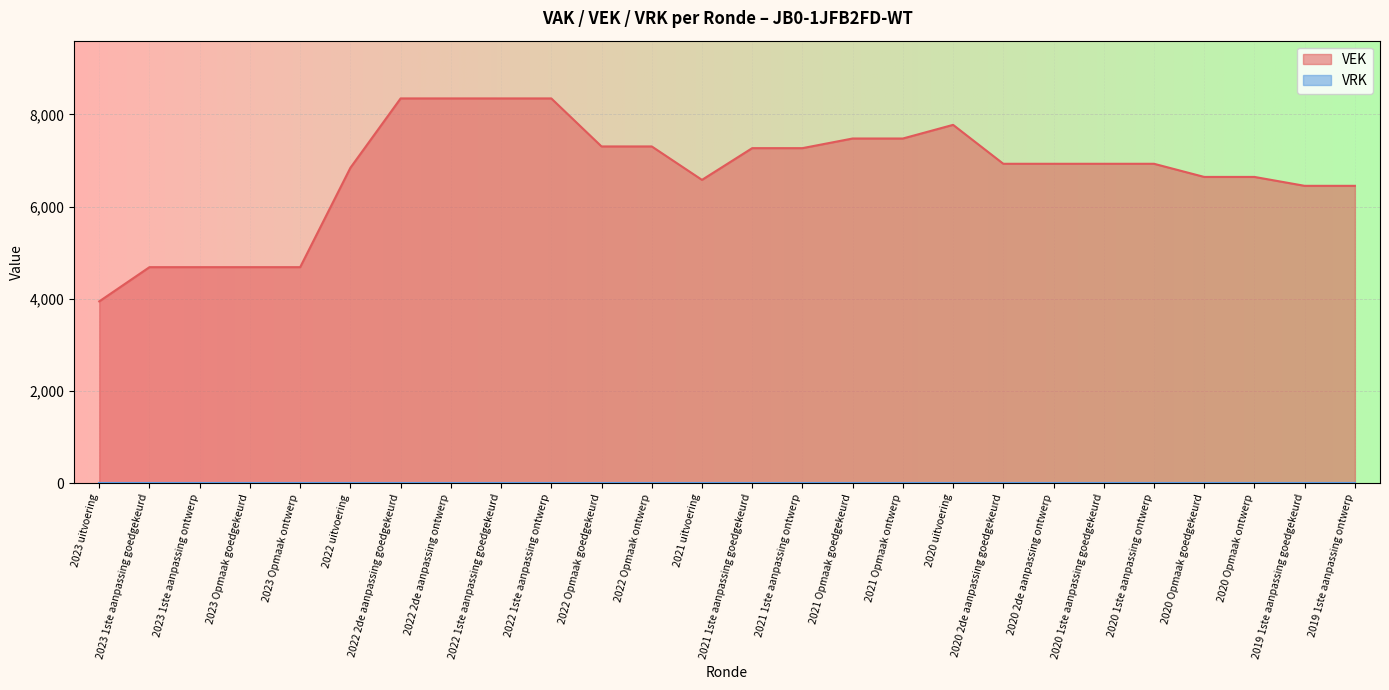

The chart shows a value of 4293 at 2022 1ste aanpassing ontwerp. True or false?

False